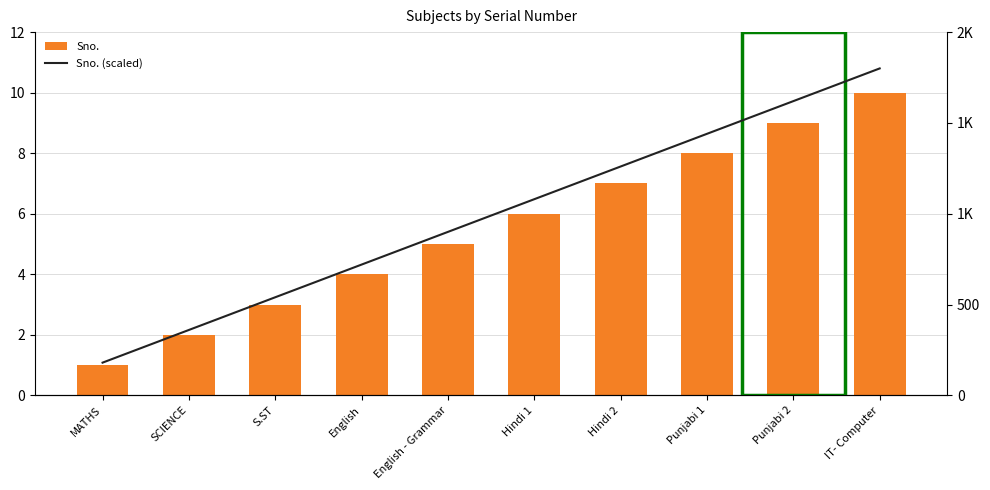

Reading left to right, transcribe all the data shown in this chart.

Sno.: 1	2	3	4	5	6	7	8	9	10
Sno. (scaled): 180	360	540	720	900	1080	1260	1440	1620	1800